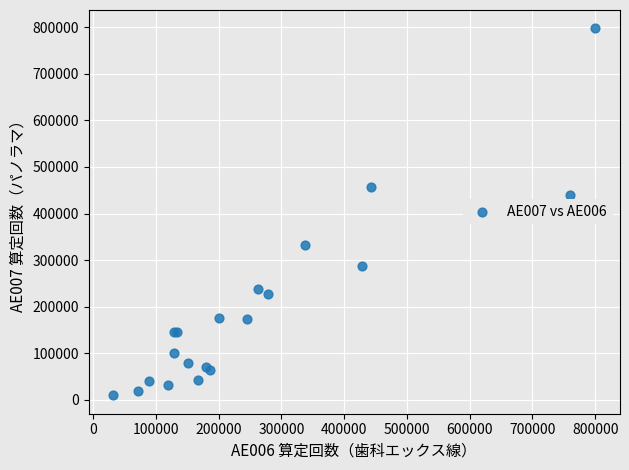

What Y value in the scatter plot is closest to 403531?

438901